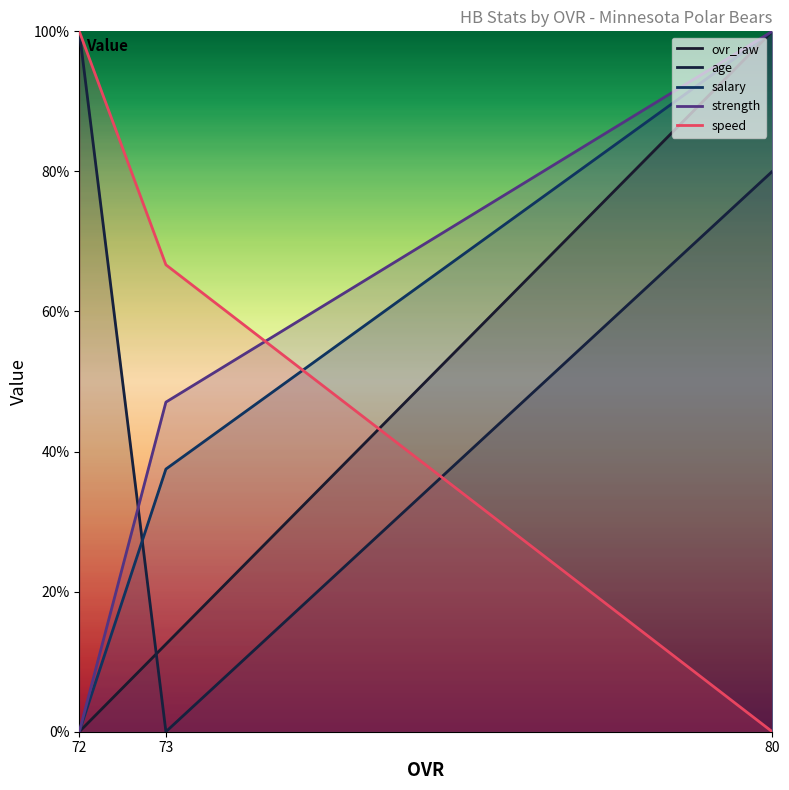

Rank the series at 73 from lowest to highest value.

age, ovr_raw, salary, strength, speed